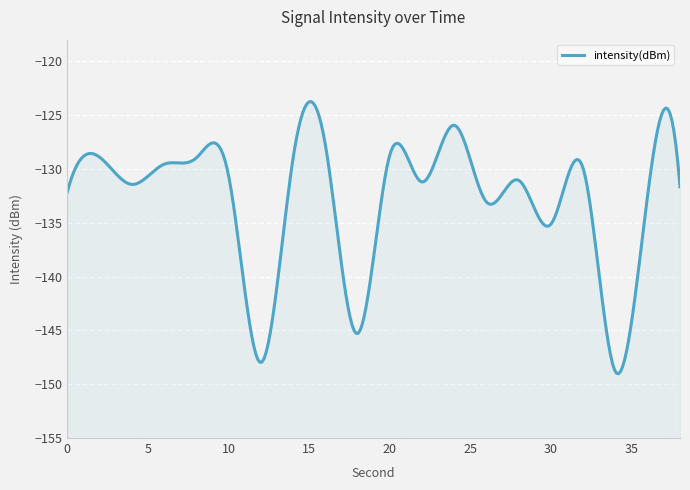

Which has a higher value, 8 or 32?

8